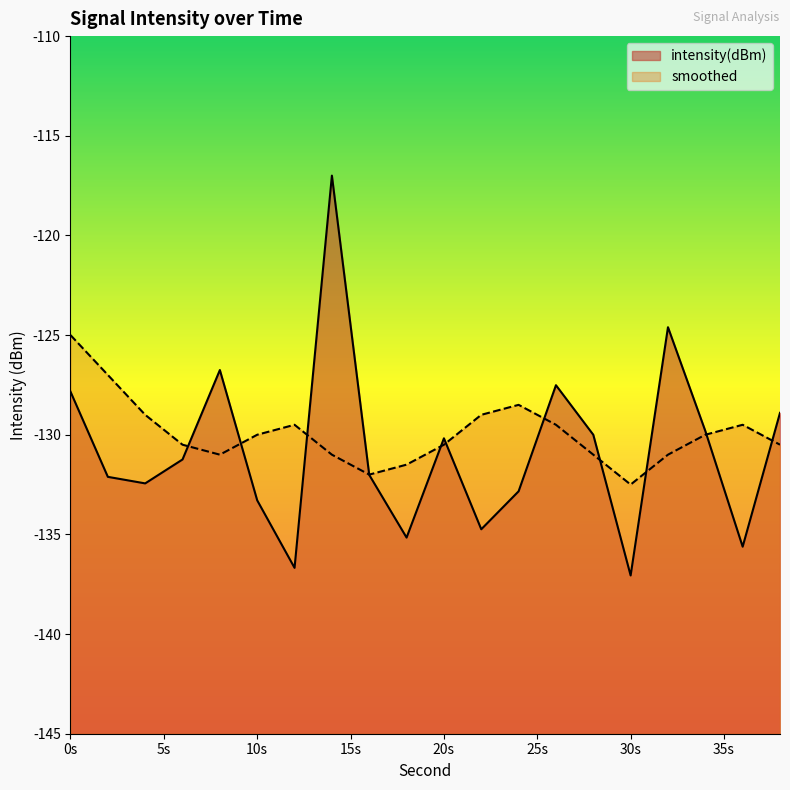

Is it true that intensity(dBm) equals -132.0 at 16?

True